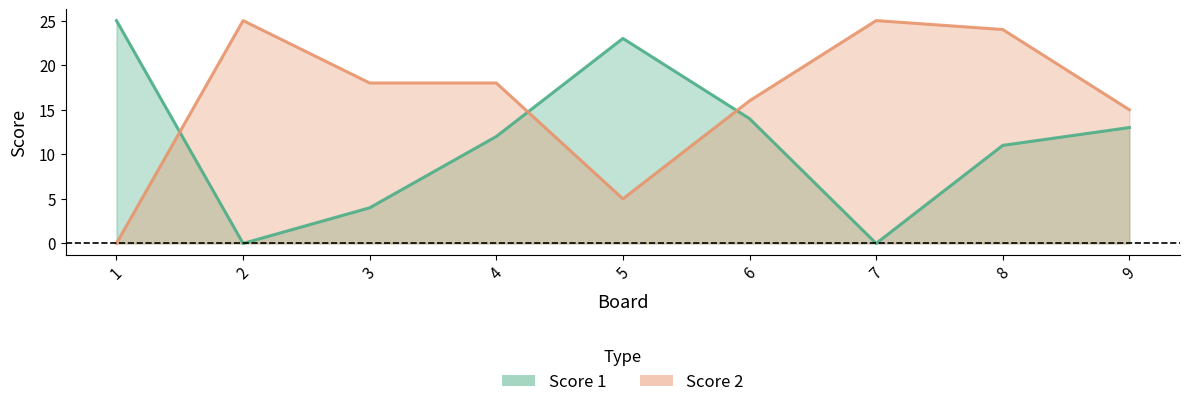

How many interior local valleys does the Score 2 series have?

1